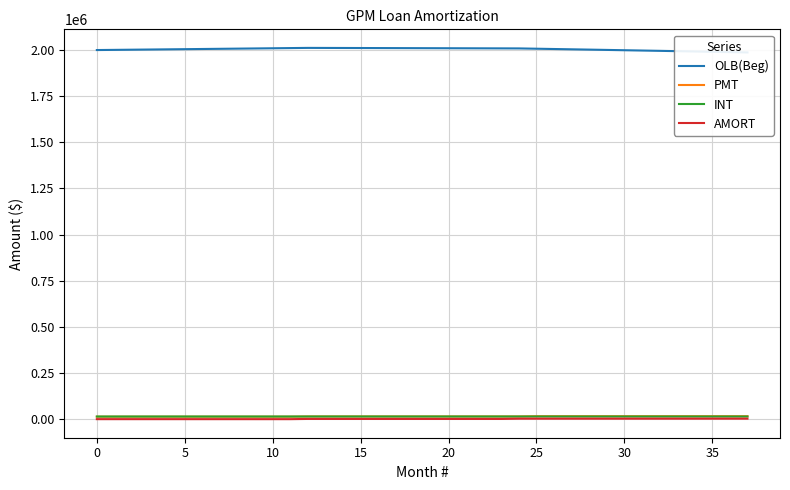

Count the number of data series in this chart.

4